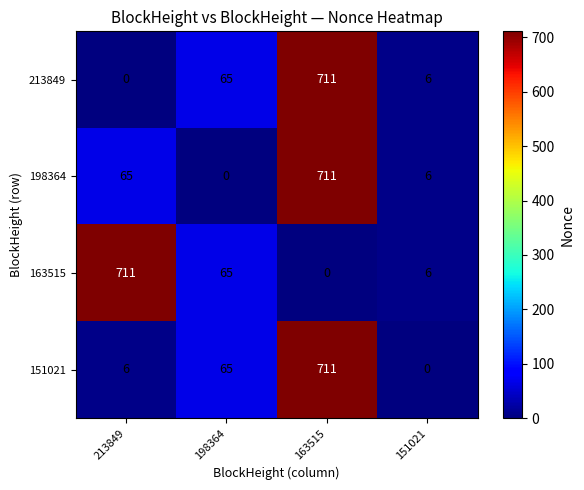

What is the difference between the maximum and minimum values in the 151021 series?

711